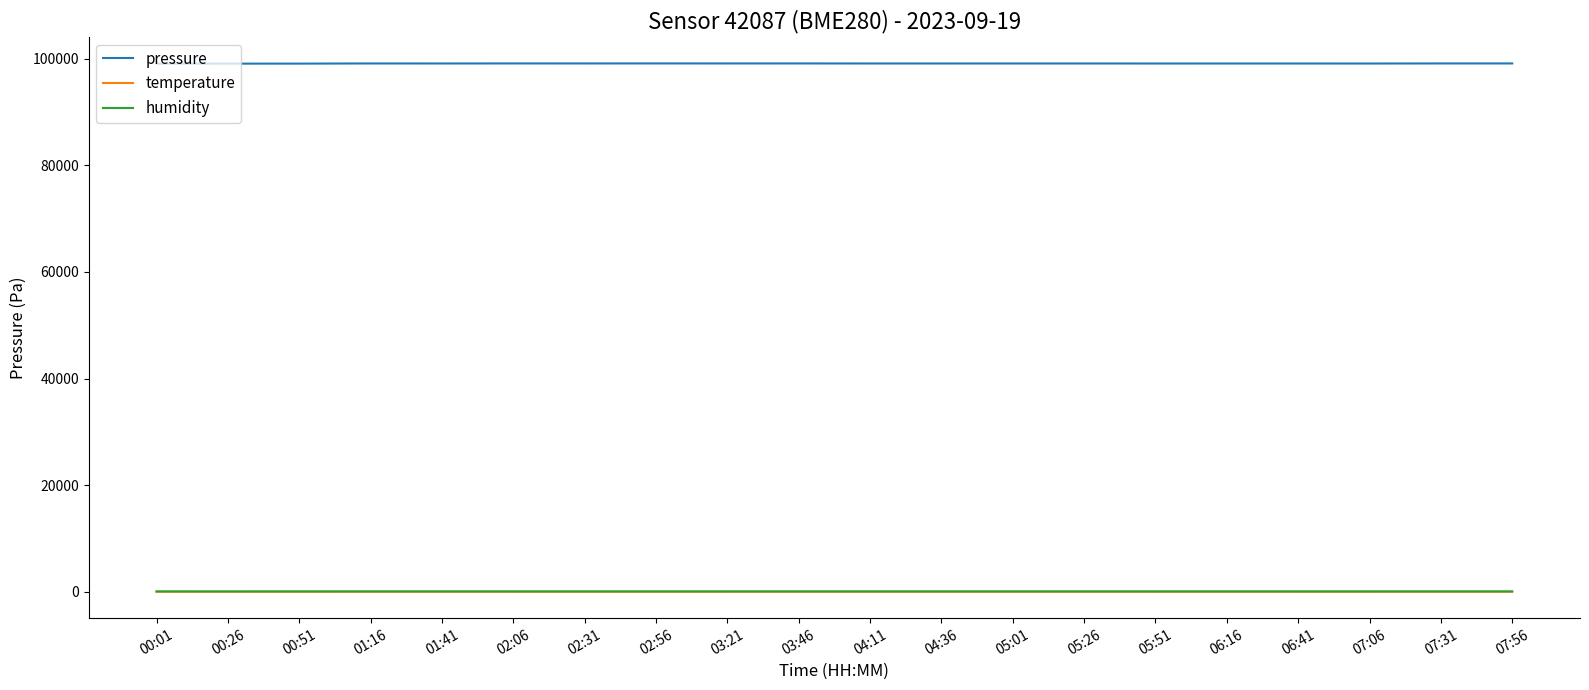

What are all the series names shown in the legend?

pressure, temperature, humidity